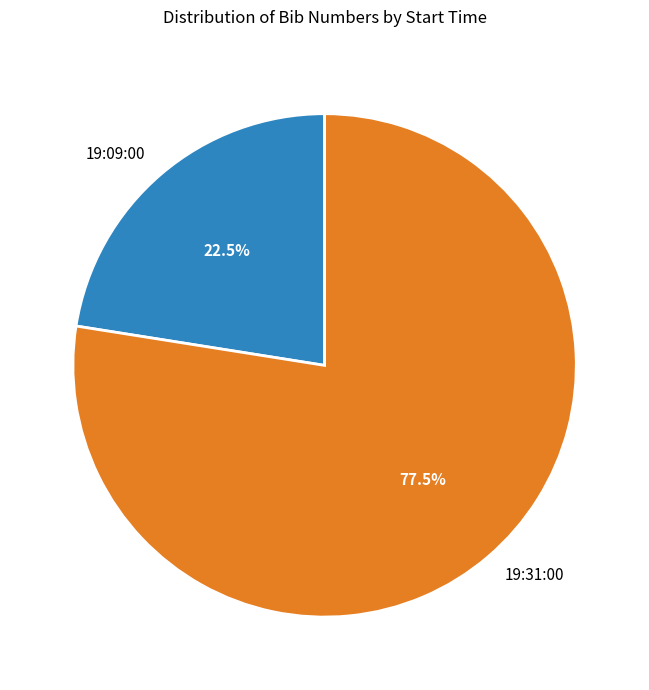

What portion of the pie excludes 19:31:00?

22.5%